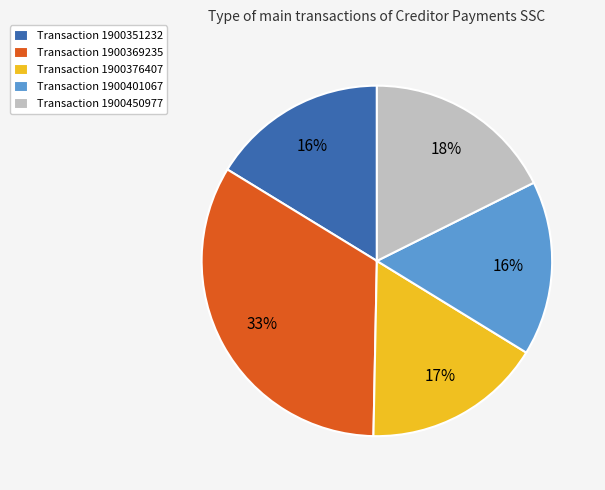

To the nearest percent, what is the combined percentage of Transaction 1900351232 and Transaction 1900376407?

33%